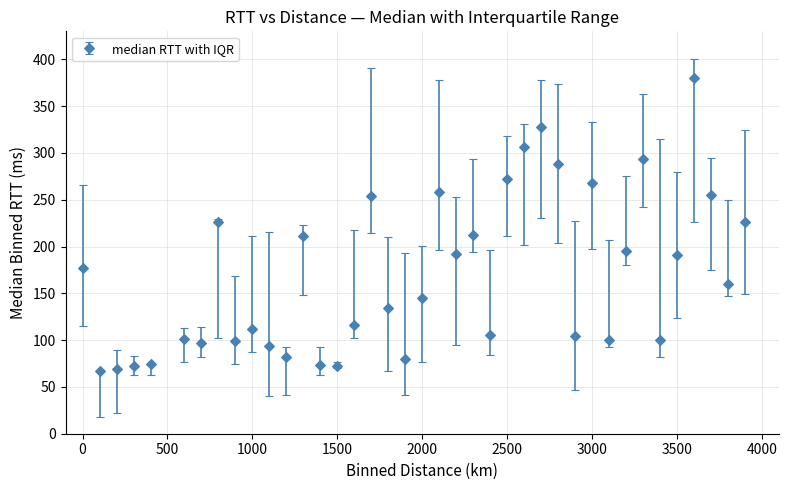

What is the value of the 8th point from the left?

225.7